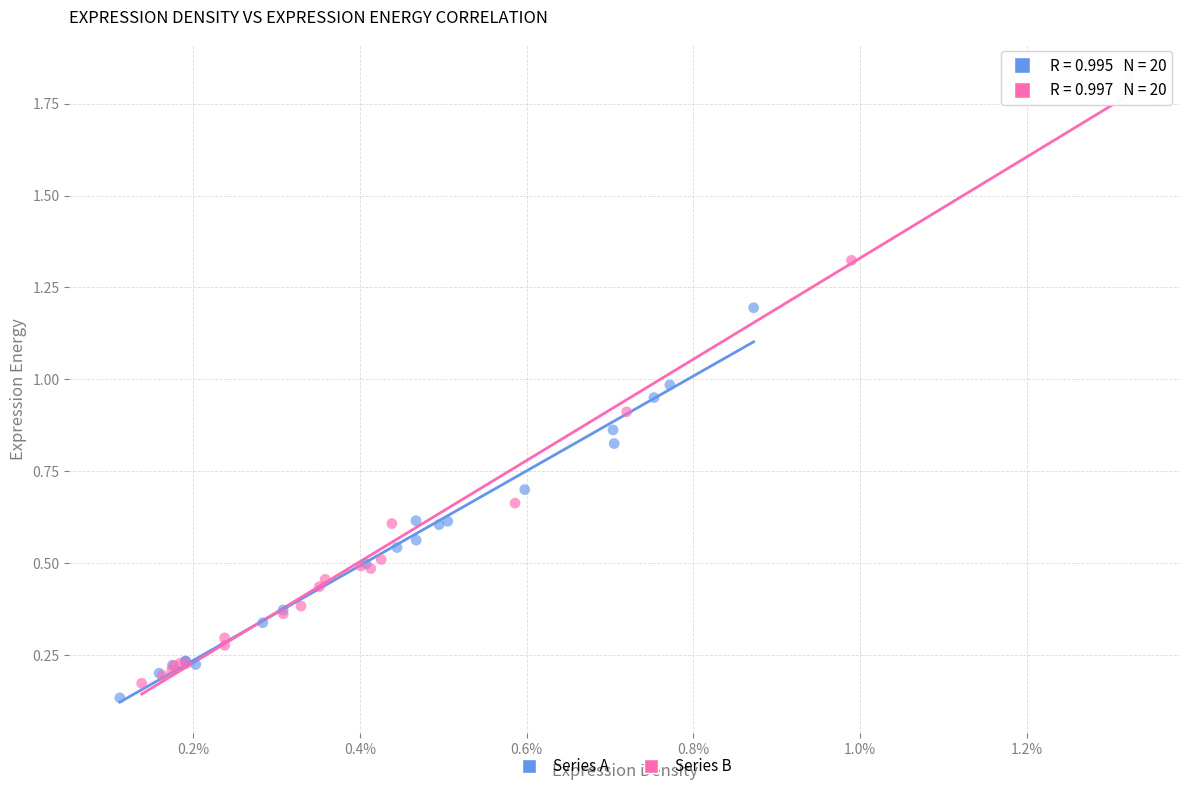

Which series has the widest spread of Y values?

Series B